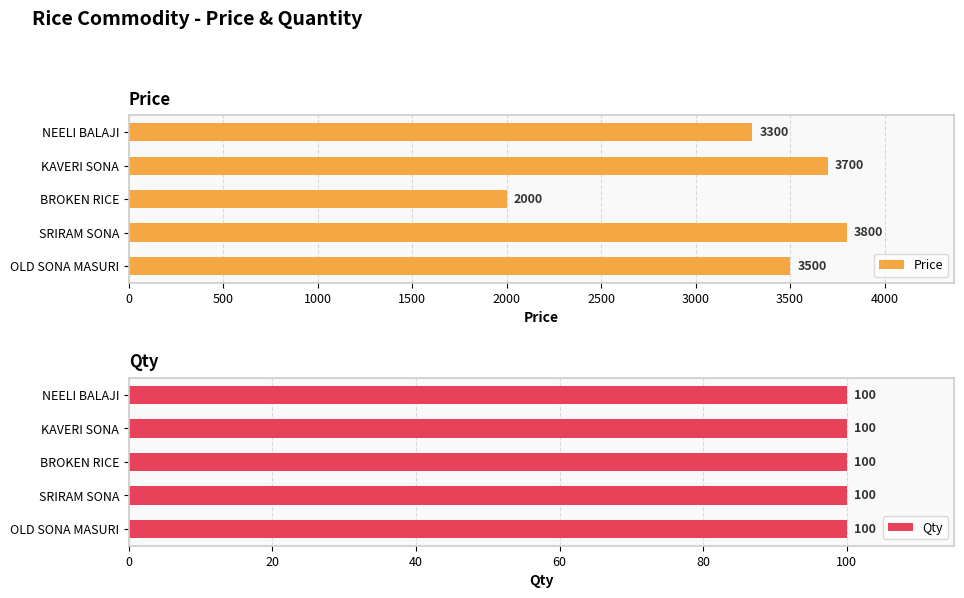

Which series has the widest spread of values?

Price